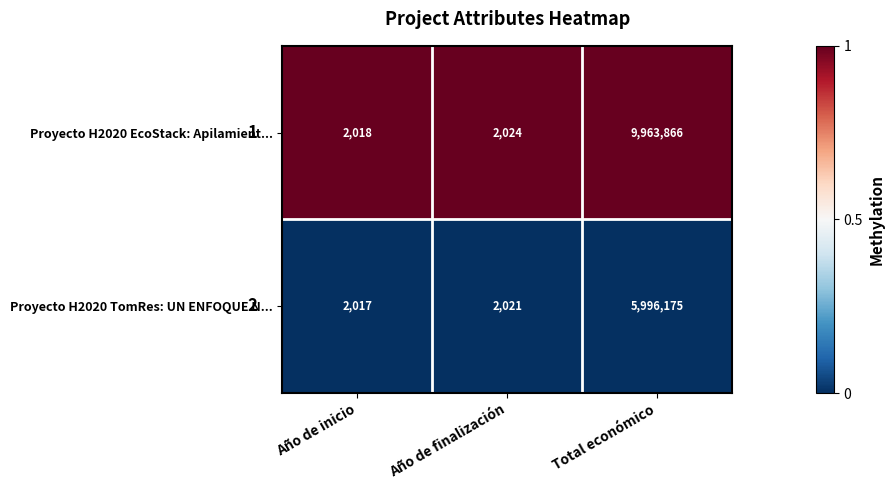

What is the total value across all series at Año de inicio?

4035